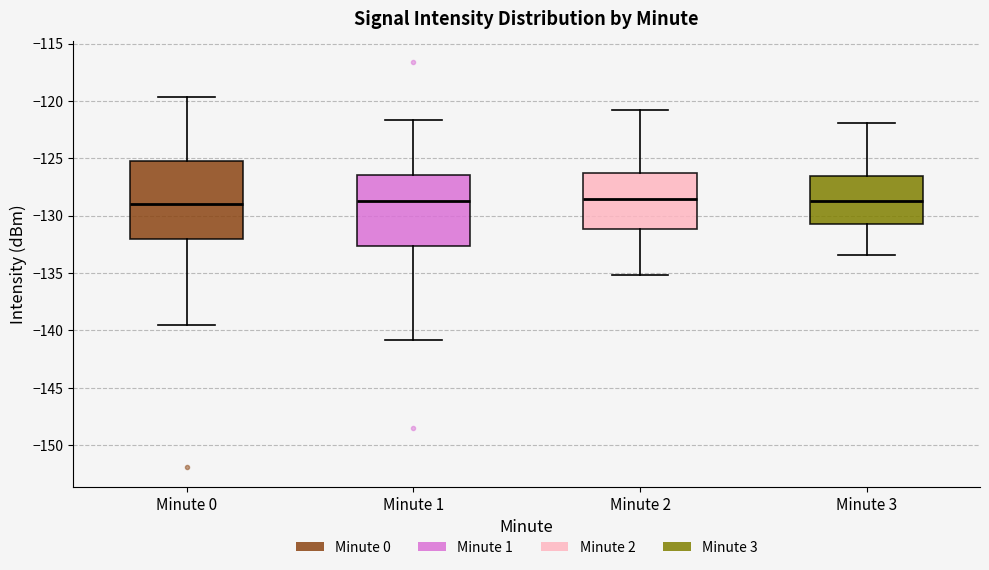

Which box is the tallest, from its lower edge to its upper edge?

Minute 0